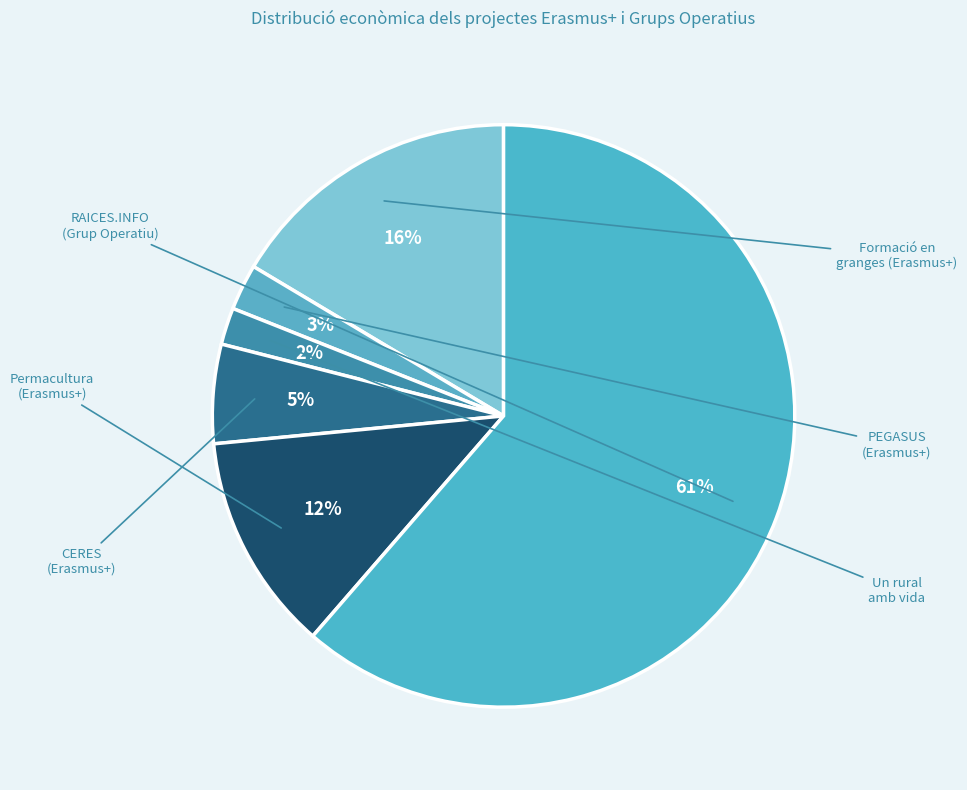

Count the number of slices in the pie.

6